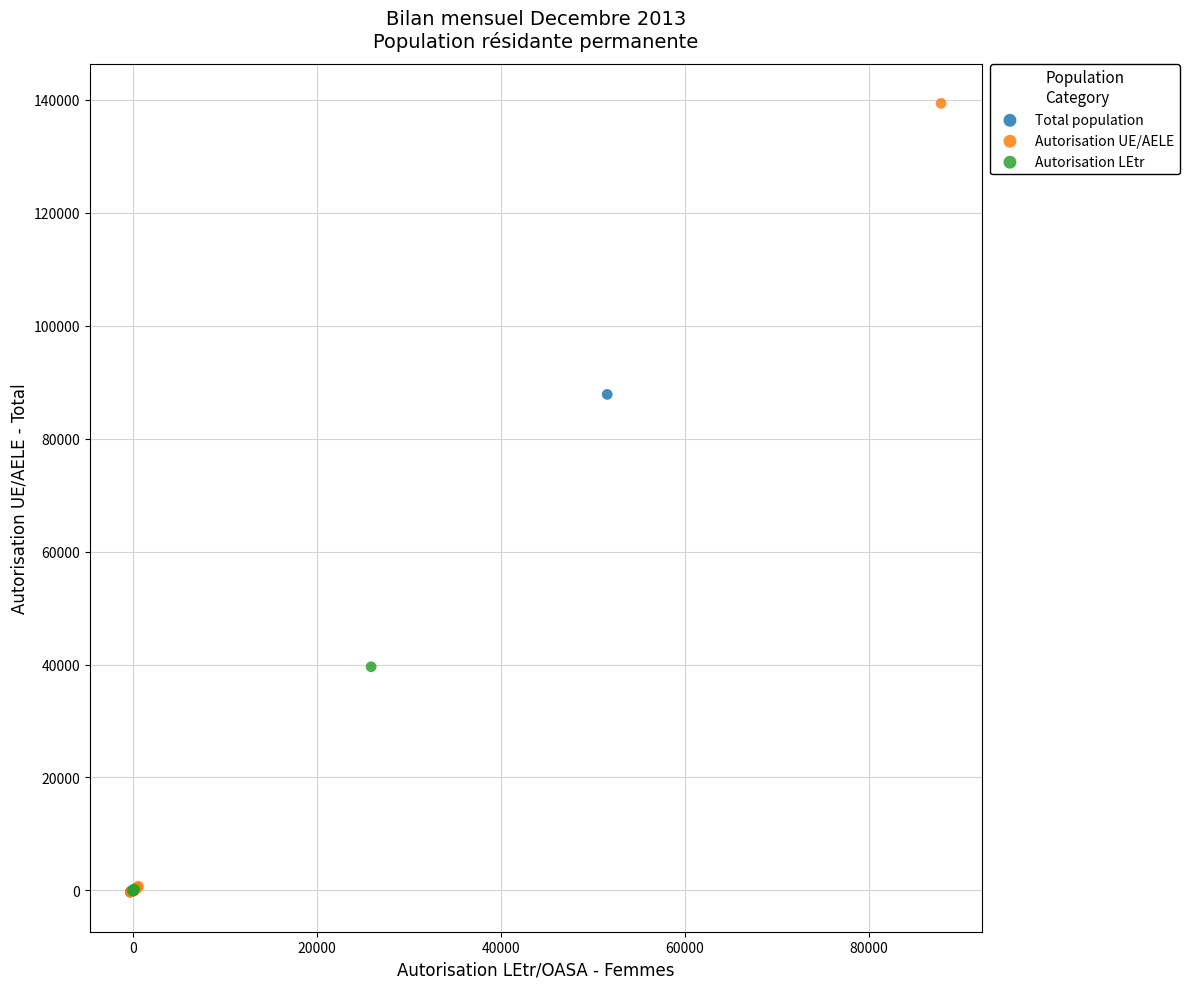

What are all the series names shown in the legend?

Total population, Autorisation UE/AELE, Autorisation LEtr